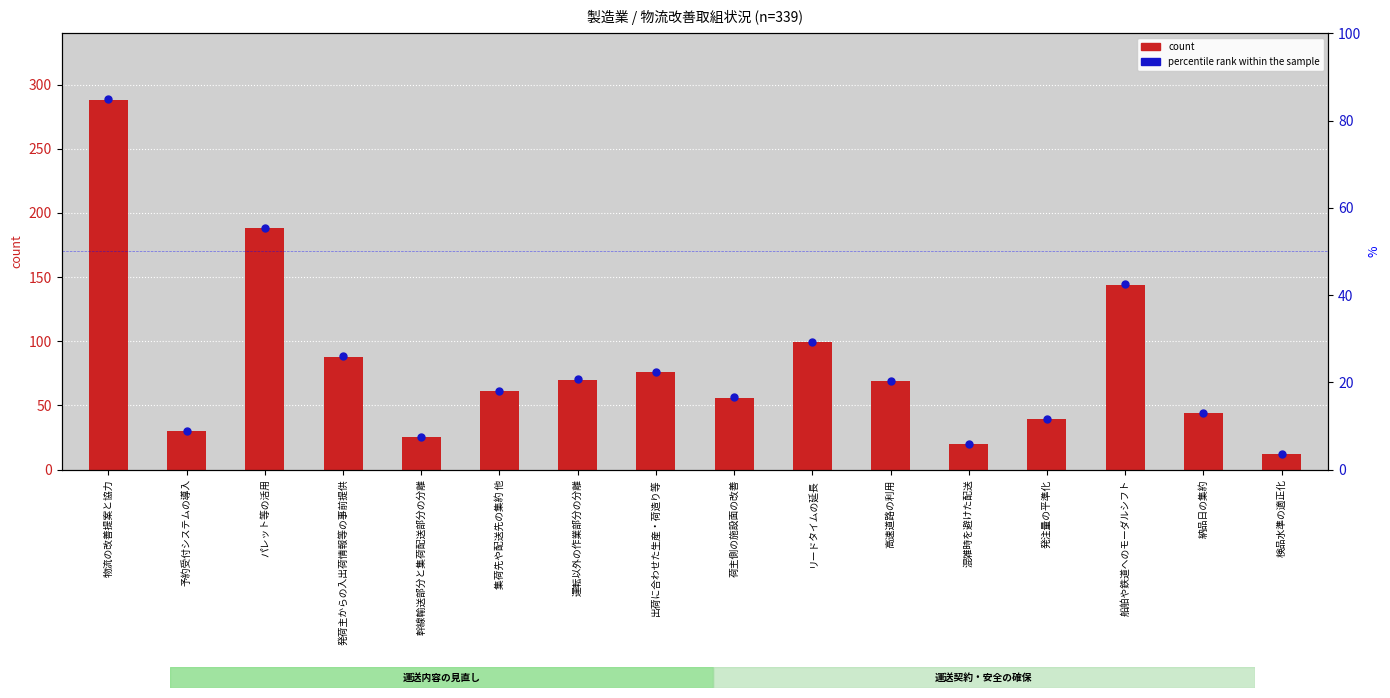

Which series reaches the maximum Y coordinate?

count